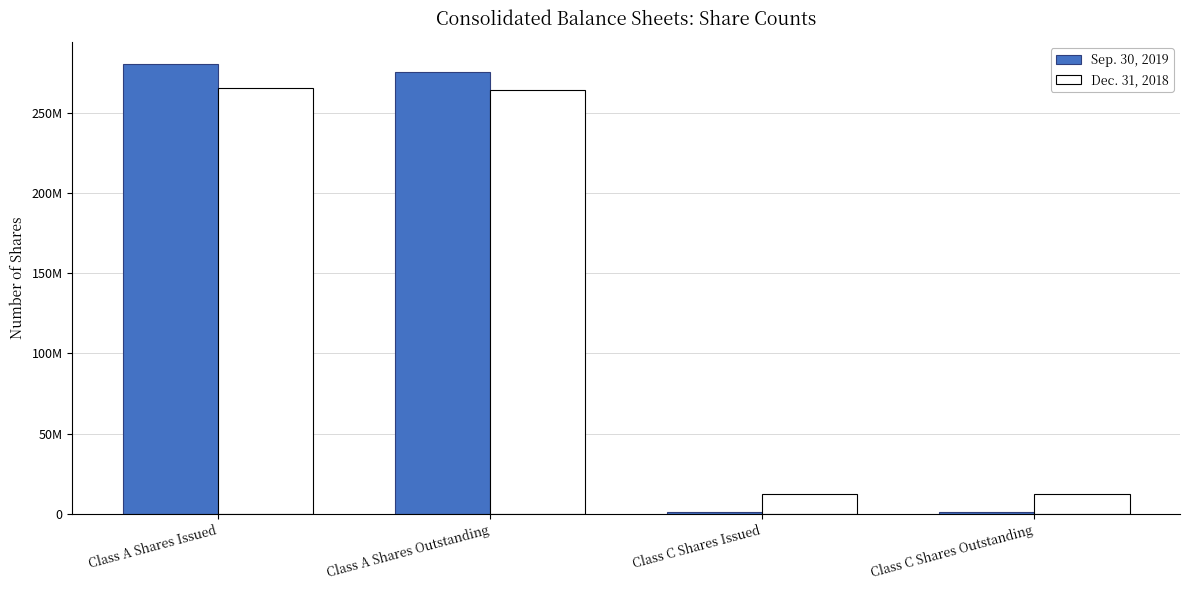

What are all the series names shown in the legend?

Sep. 30, 2019, Dec. 31, 2018